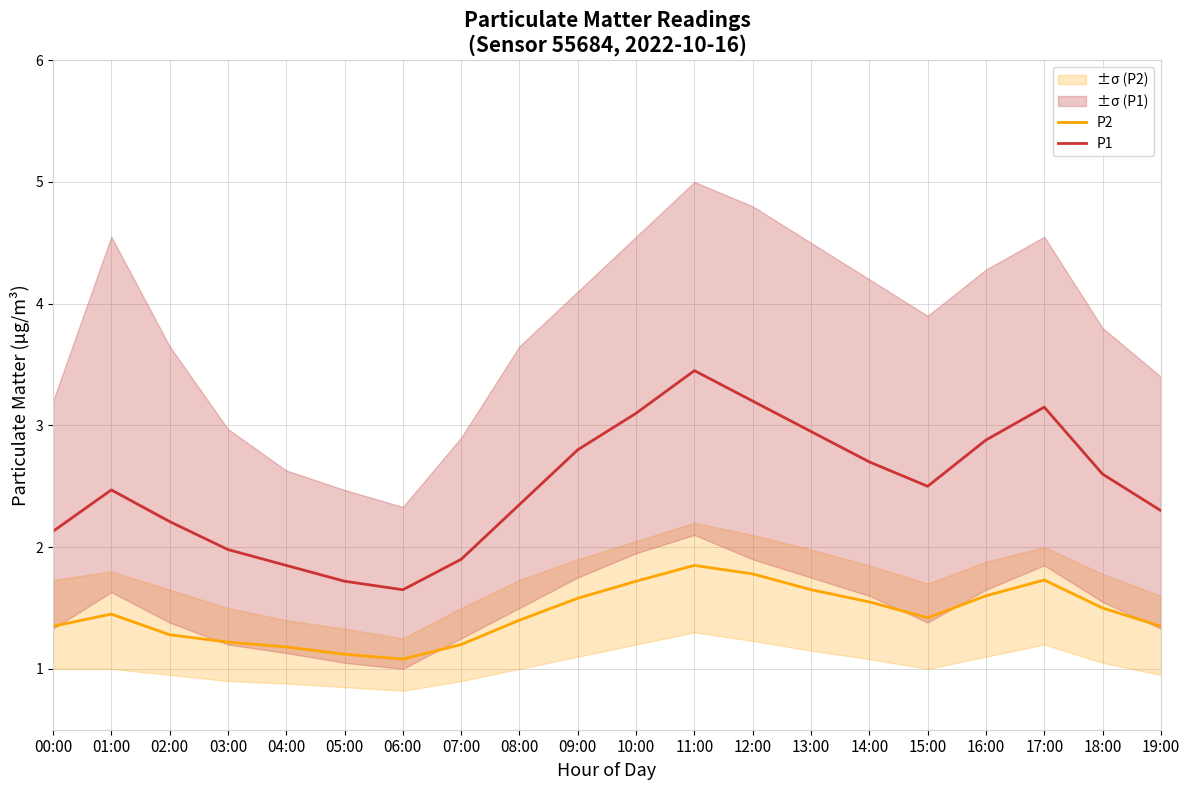

Which series changed the most between 06:00 and 17:00?

P1